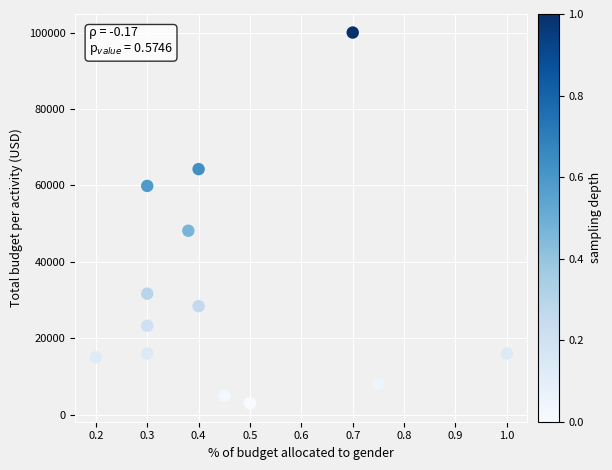

What Y value in the scatter plot is closest to 51500?

48129.2